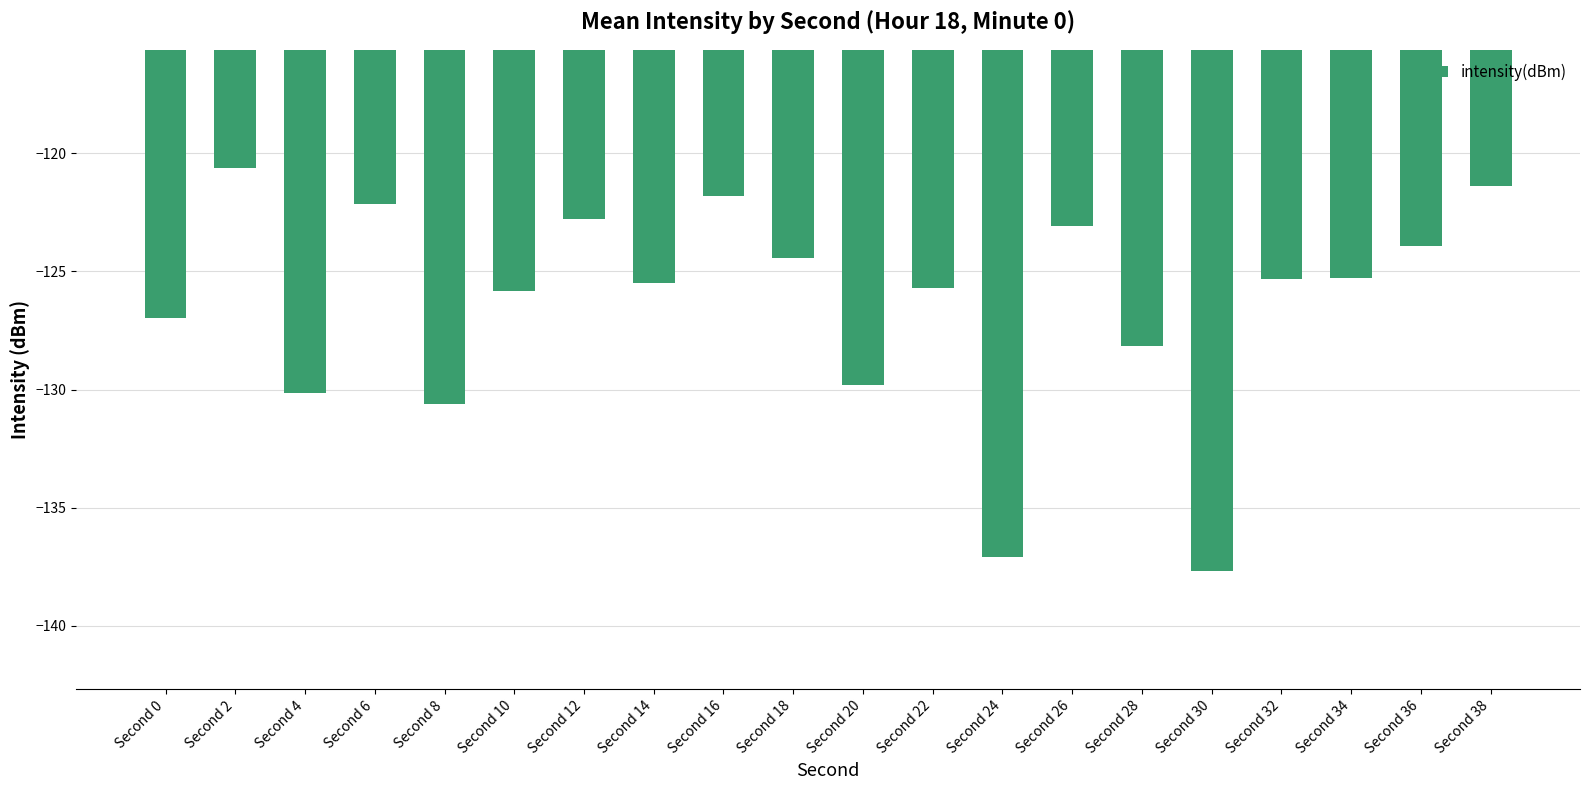

Reading left to right, what are all the values shown in this chart?

Second 0=-127.0	Second 2=-120.6	Second 4=-130.1	Second 6=-122.2	Second 8=-130.6	Second 10=-125.8	Second 12=-122.8	Second 14=-125.5	Second 16=-121.8	Second 18=-124.4	Second 20=-129.8	Second 22=-125.7	Second 24=-137.1	Second 26=-123.1	Second 28=-128.2	Second 30=-137.7	Second 32=-125.3	Second 34=-125.3	Second 36=-123.9	Second 38=-121.4